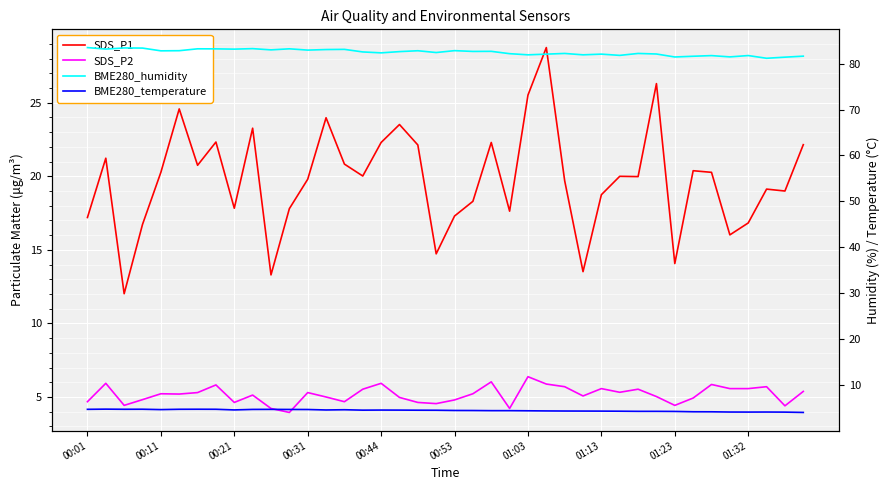

True or false: SDS_P1 and BME280_humidity intersect in this chart.

False